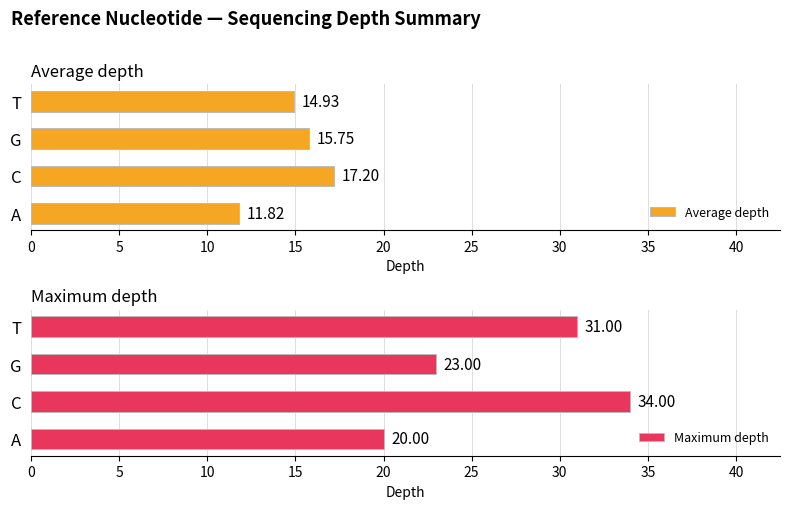

What is the approximate value of Average depth at C?

17.2